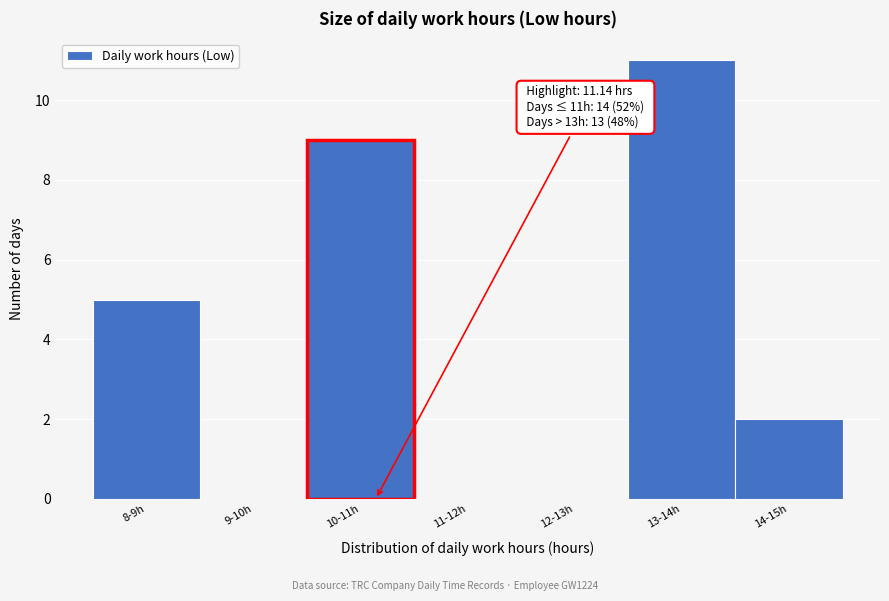

Reading right to left, extract all data points from this chart.

14-15h=2	13-14h=11	12-13h=0	11-12h=0	10-11h=9	9-10h=0	8-9h=5